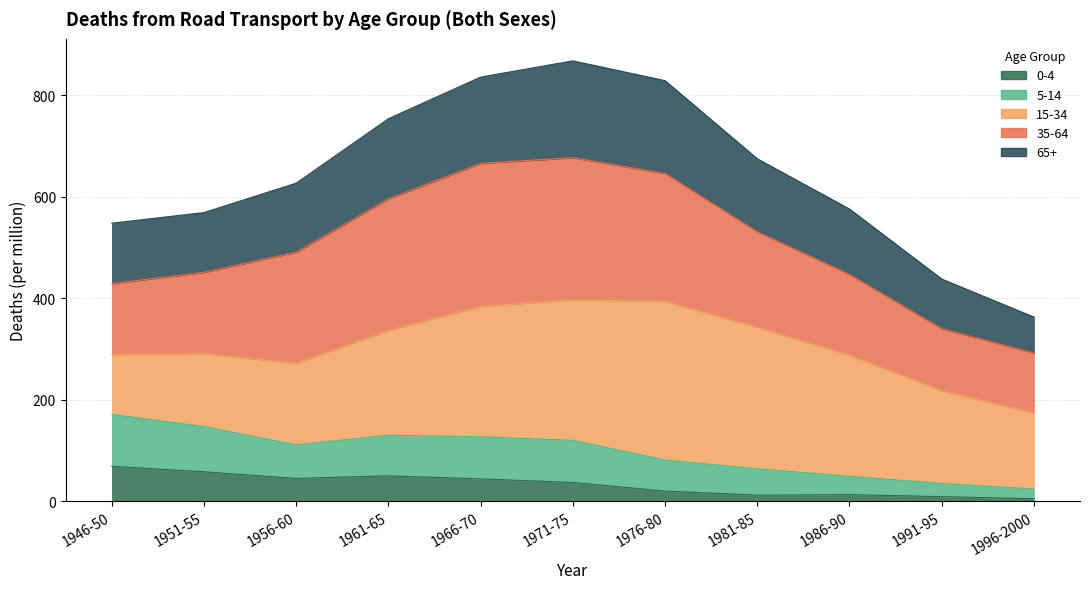

What is the total value across all series at 1996-2000?

392